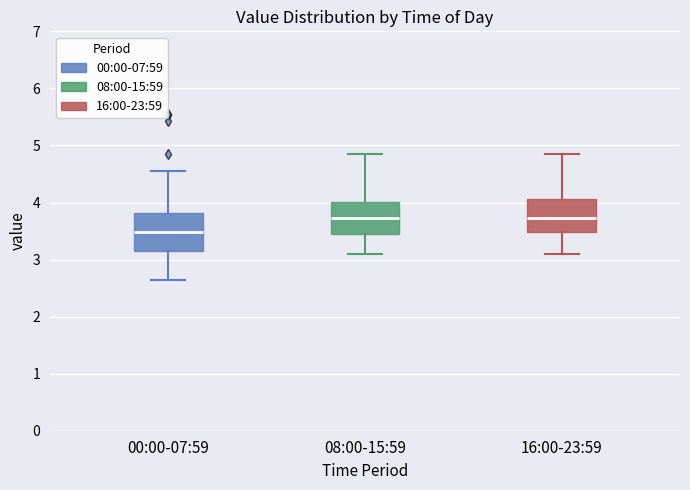

Reading left to right, transcribe this box plot: for each box, give where its median line is, the range the box spans, and where its two whiskers end, as read against the y-axis. The values are not printed on the chart, so give them approximately, as read against the axis.

00:00-07:59: median 3.5, box 3.2 to 3.8, whiskers 2.7 to 4.6
08:00-15:59: median 3.7, box 3.5 to 4.0, whiskers 3.1 to 4.9
16:00-23:59: median 3.7, box 3.5 to 4.1, whiskers 3.1 to 4.9